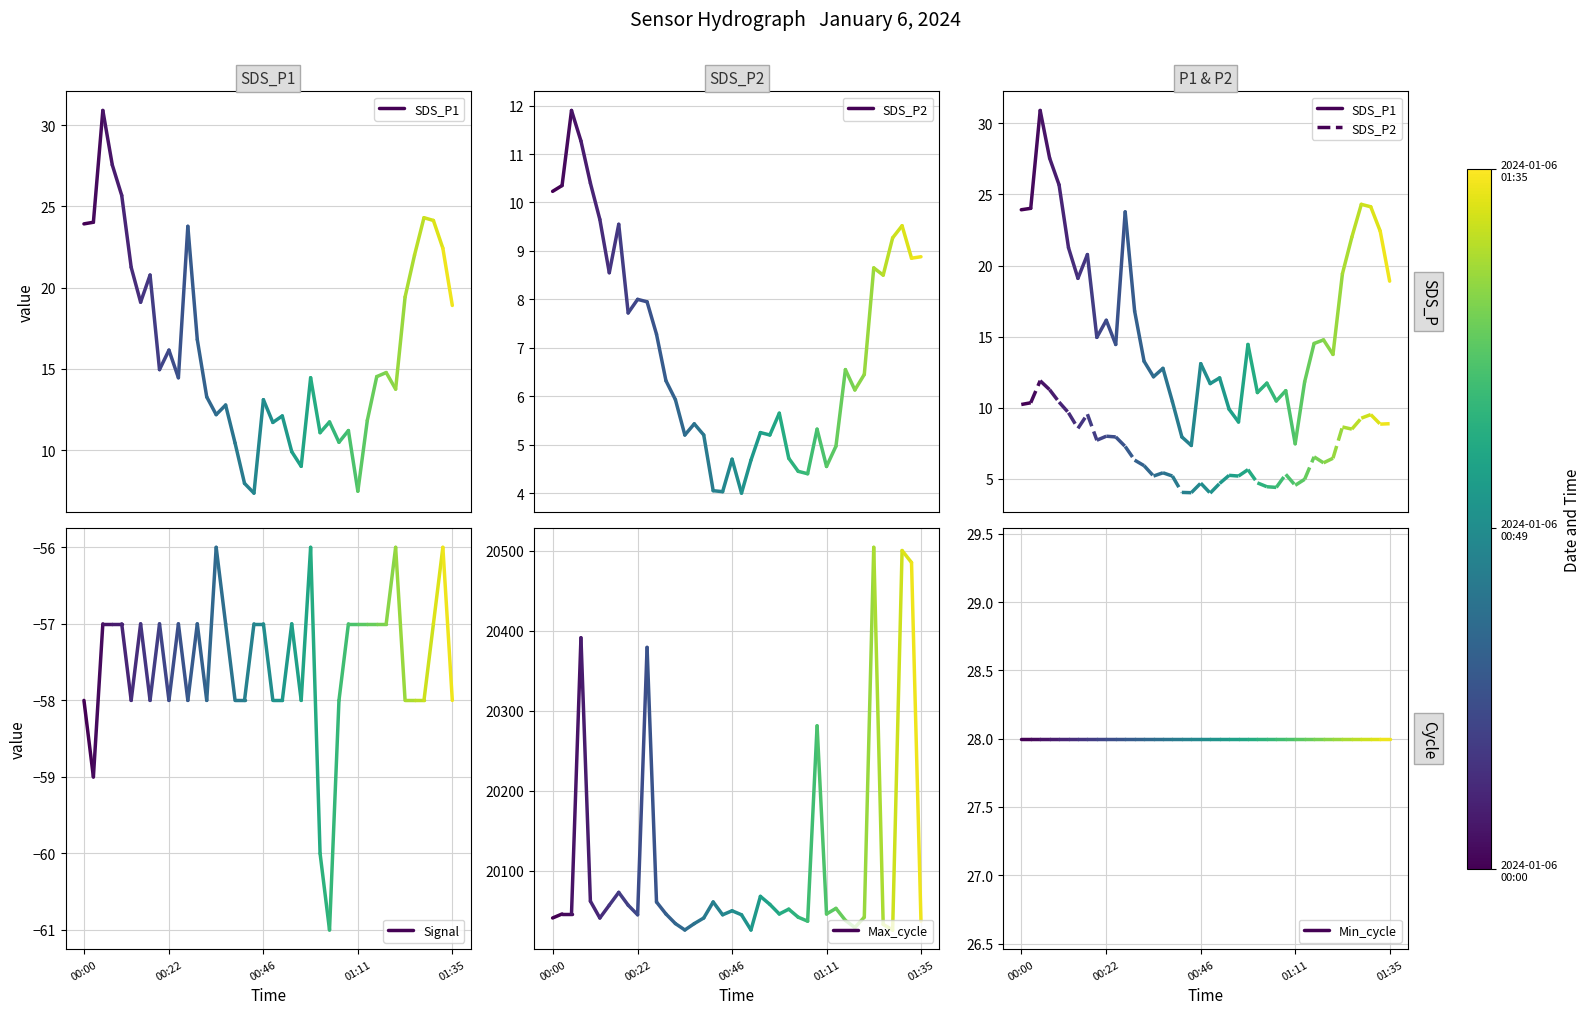

What is the sum of the Max_cycle values at 00:22 and 00:00?

40087.0